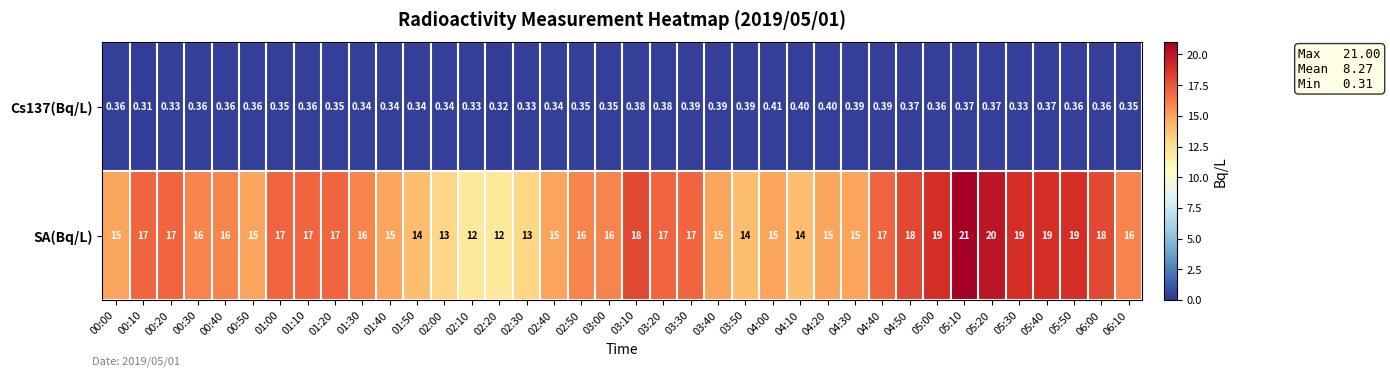

Which series has the widest spread of values?

SA(Bq/L)